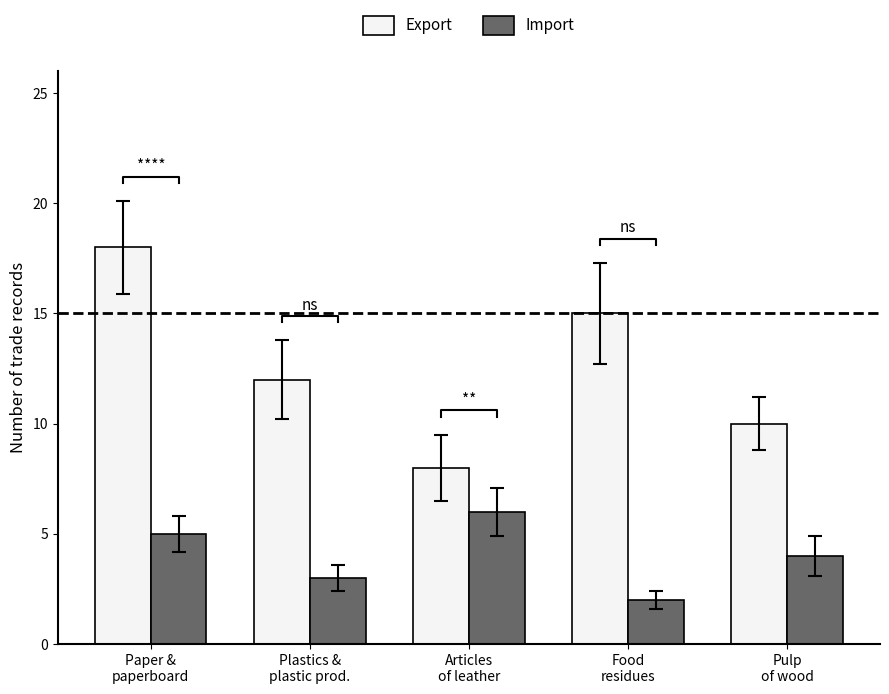

What is the difference between the maximum and minimum values in the Import series?

4